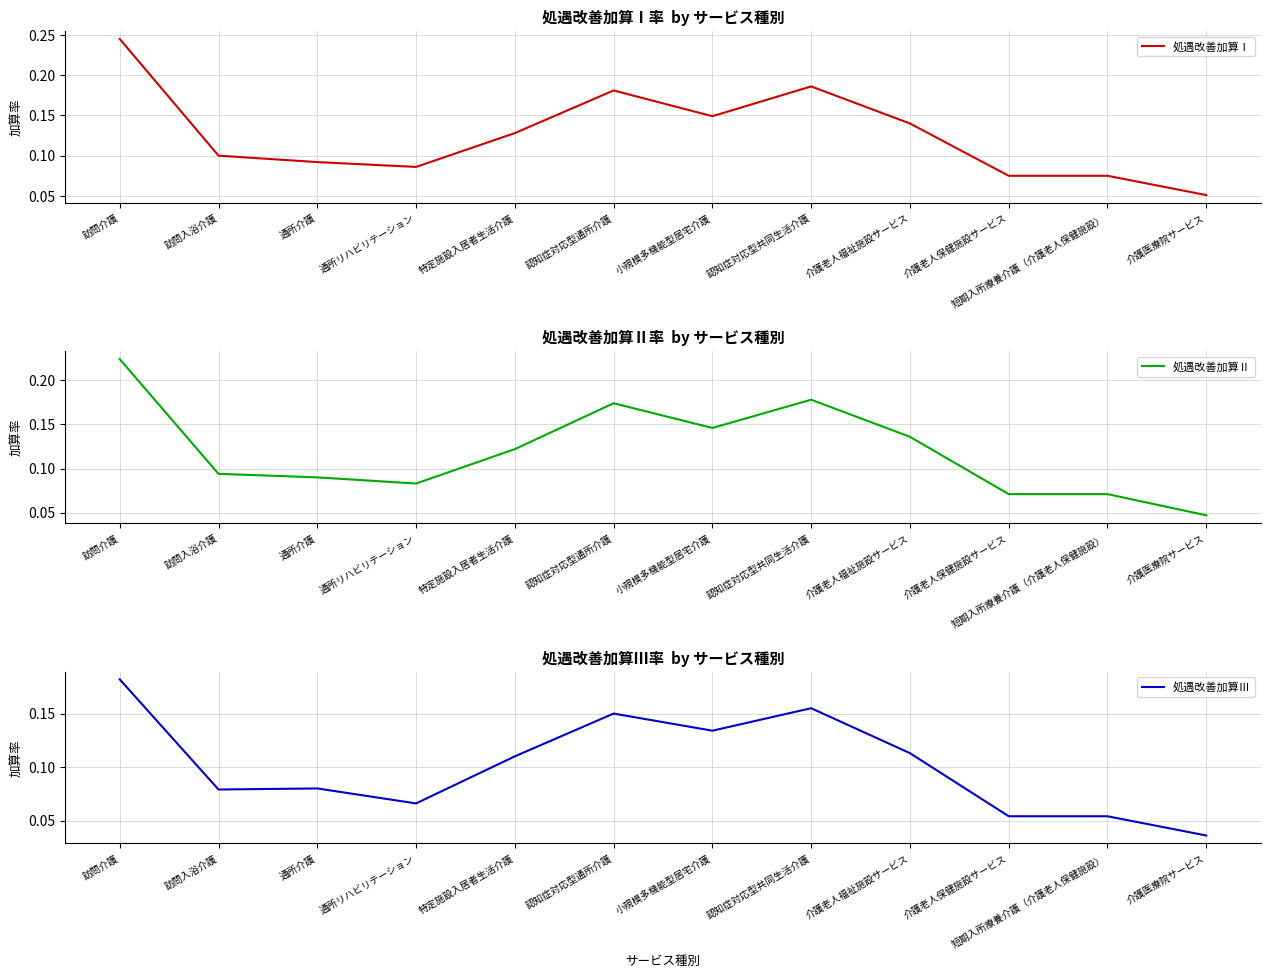

Count the 処遇改善加算Ⅲ values in the range 0 to 1.

12